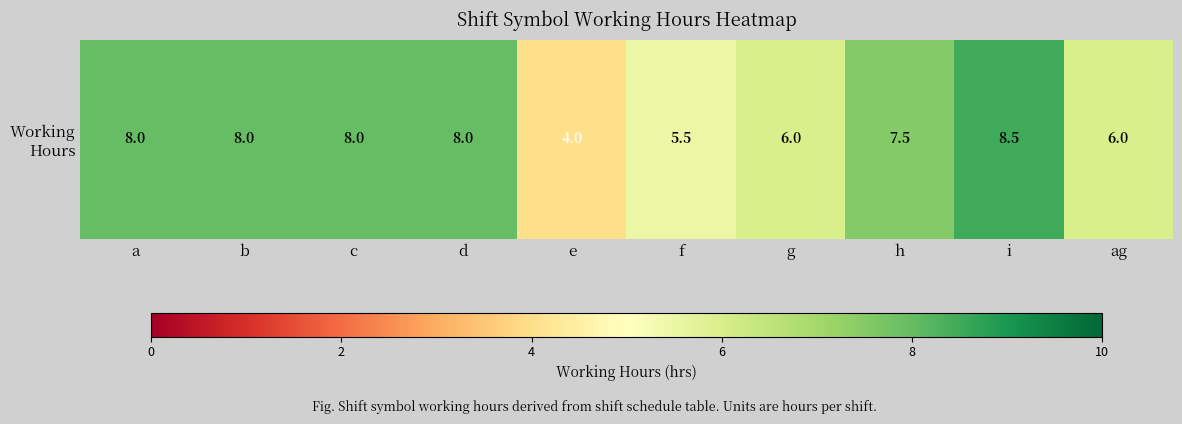

What is the maximum value shown in the chart?

8.5